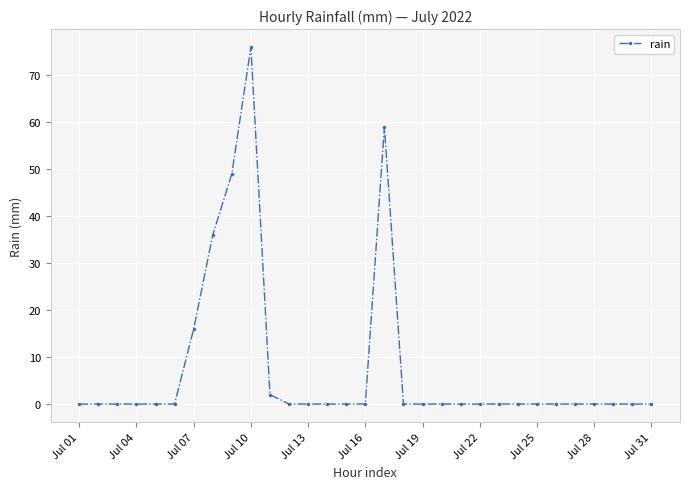

Does the chart have visible grid lines?

Yes